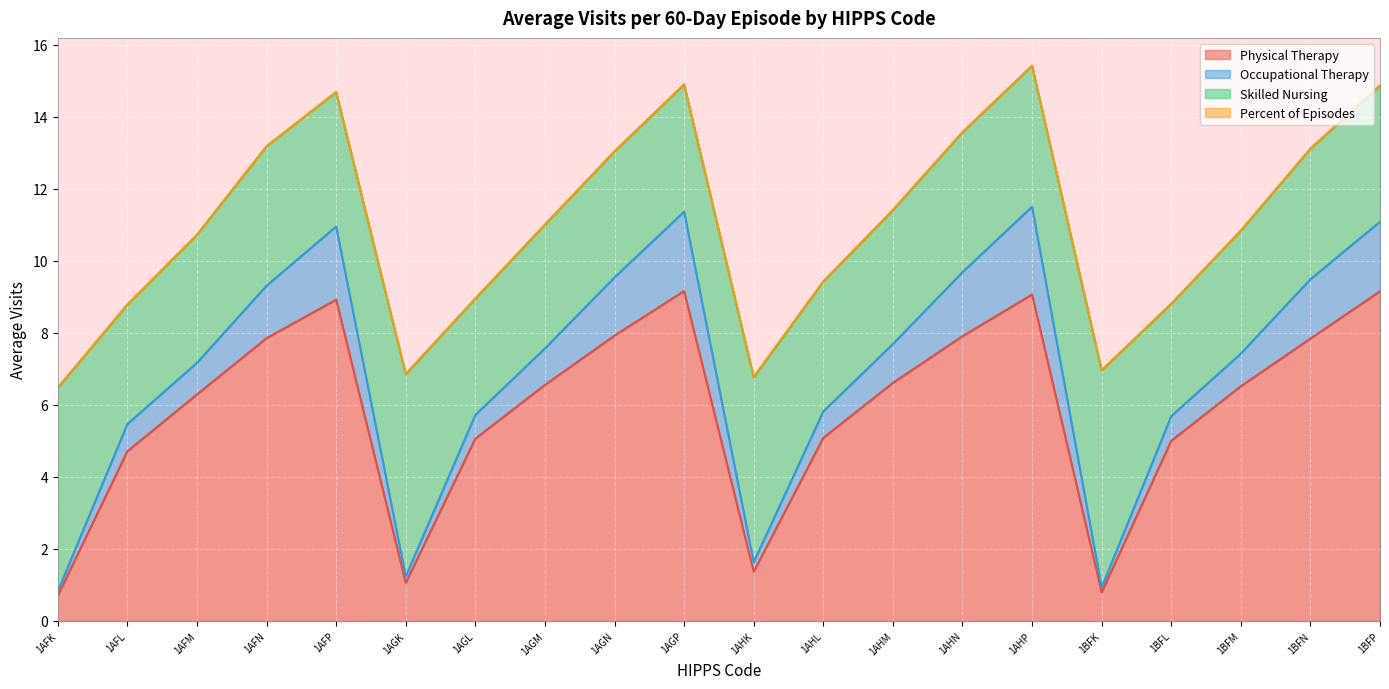

Between 1AHM and 1AFM, which is larger?

1AHM